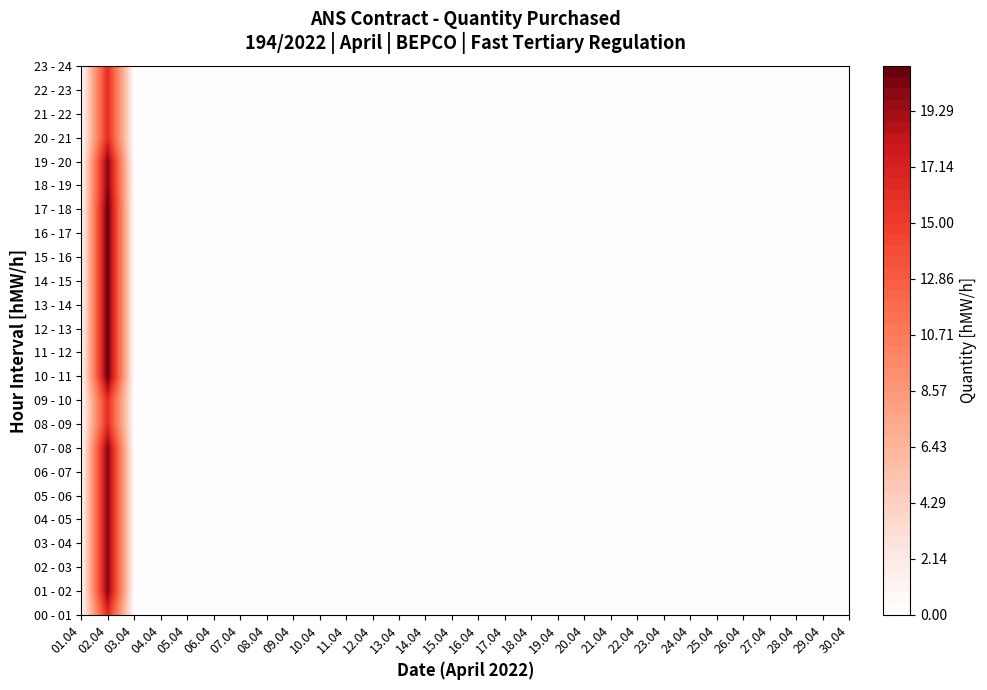

Is it true that 20 - 21 equals 0 at 4?

True